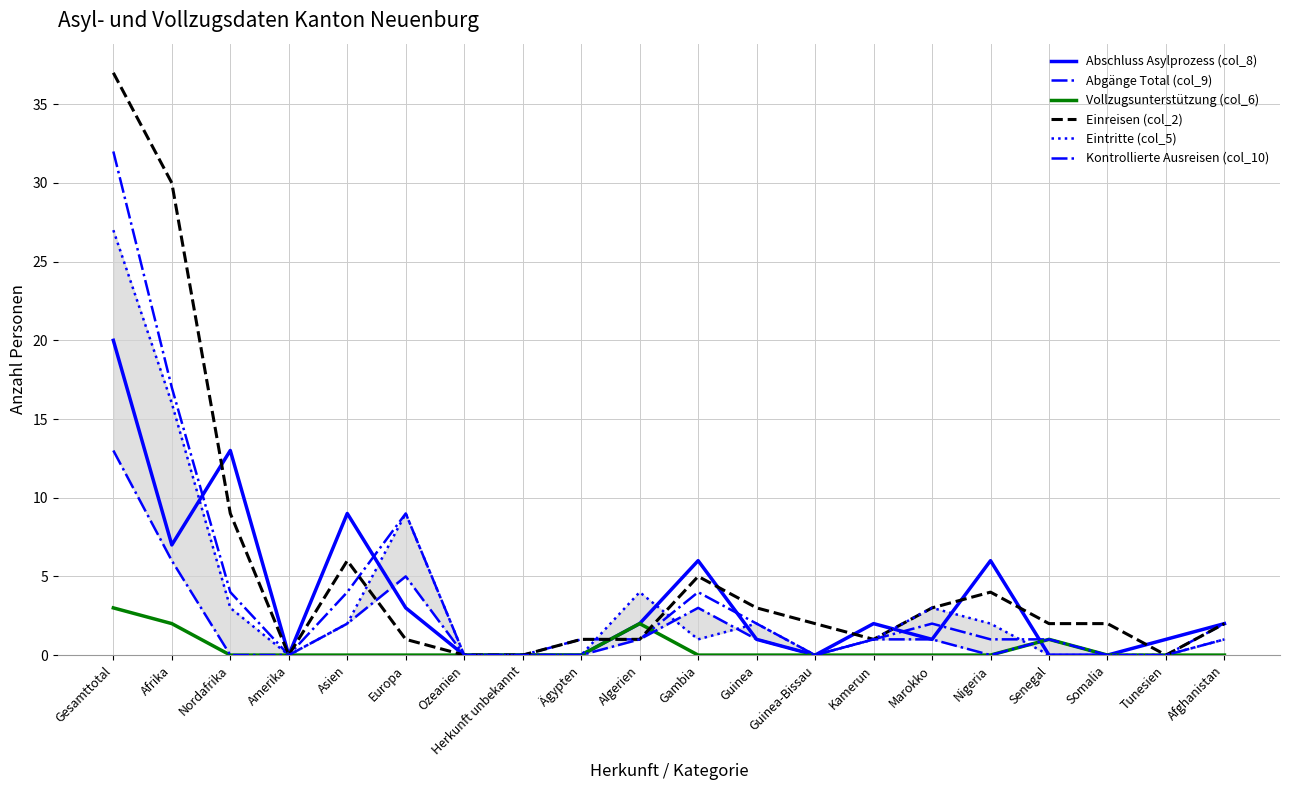

What is the sum of the Abschluss Asylprozess (col_8) values at Somalia and Guinea?

1